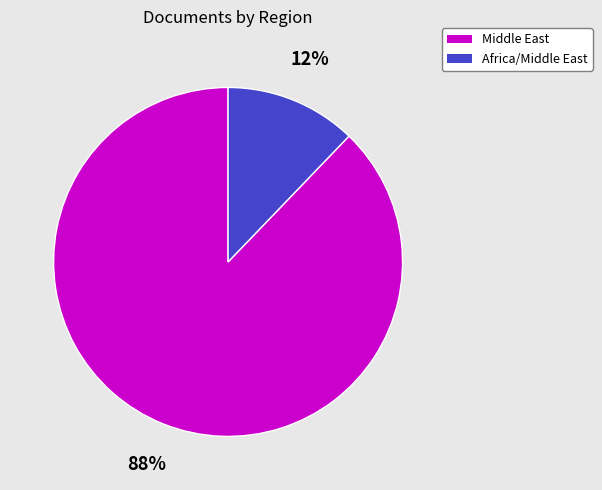

Do Africa/Middle East and Middle East together represent more than half of the pie?

Yes